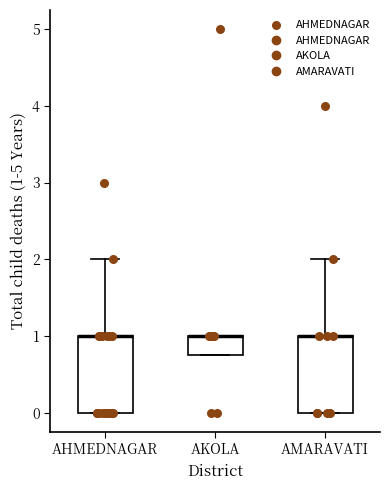

Reading left to right, transcribe this box plot: for each box, give where its median line is, the range the box spans, and where its two whiskers end, as read against the y-axis. The values are not printed on the chart, so give them approximately, as read against the axis.

AHMEDNAGAR: median 1.0 (drawn on the box's upper edge), box 0.0 to 1.0, whiskers 0.0 to 2.0
AKOLA: median 1.0 (drawn on the box's upper edge), box 0.8 to 1.0, whiskers 0.8 to 1.0
AMARAVATI: median 1.0 (drawn on the box's upper edge), box 0.0 to 1.0, whiskers 0.0 to 2.0